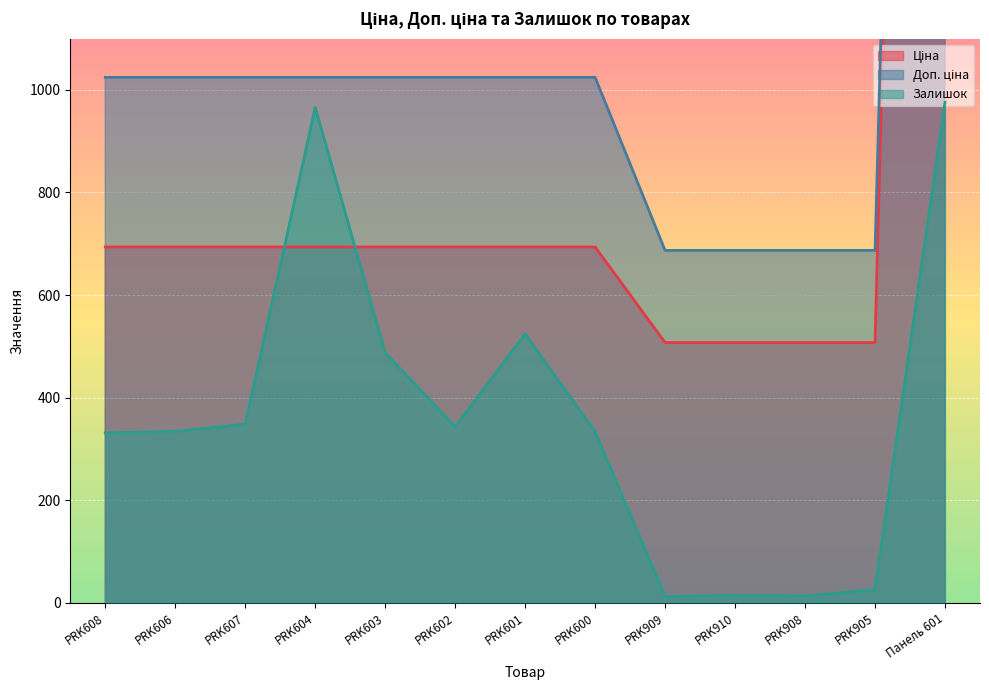

What is the average value of the Доп. ціна series?

1278.4